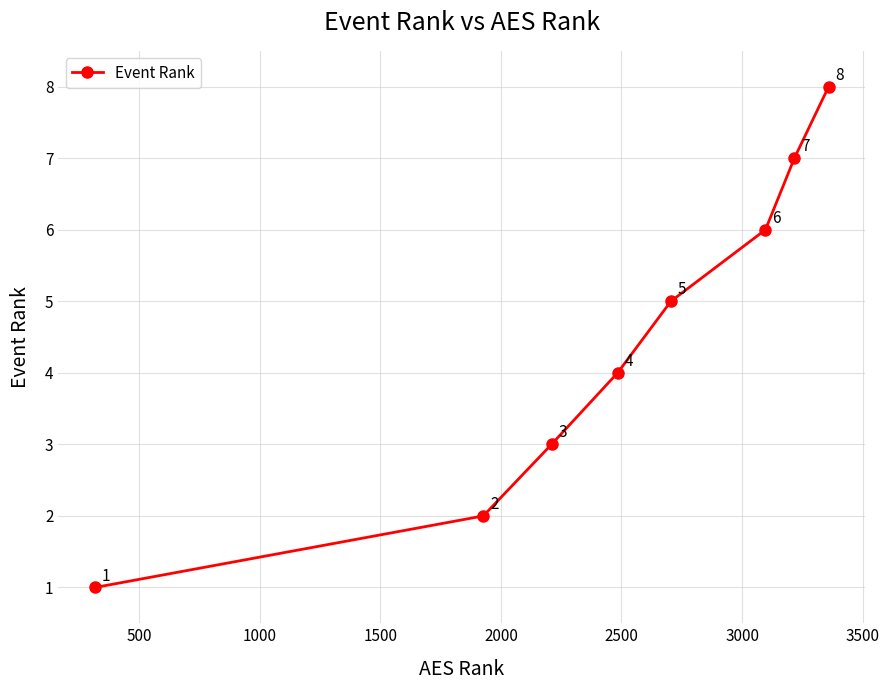

What is the difference between the maximum and minimum values?

7